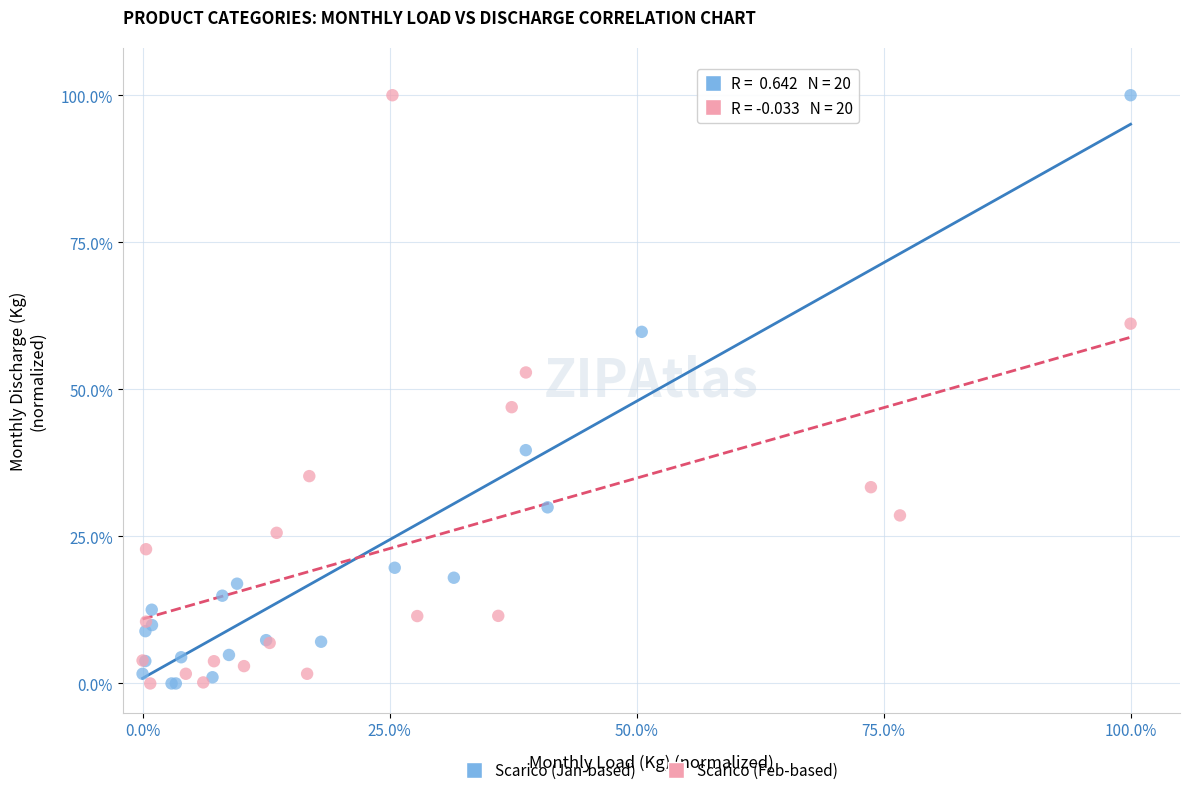

What are all the series names shown in the legend?

Scarico (Jan-based), Scarico (Feb-based)